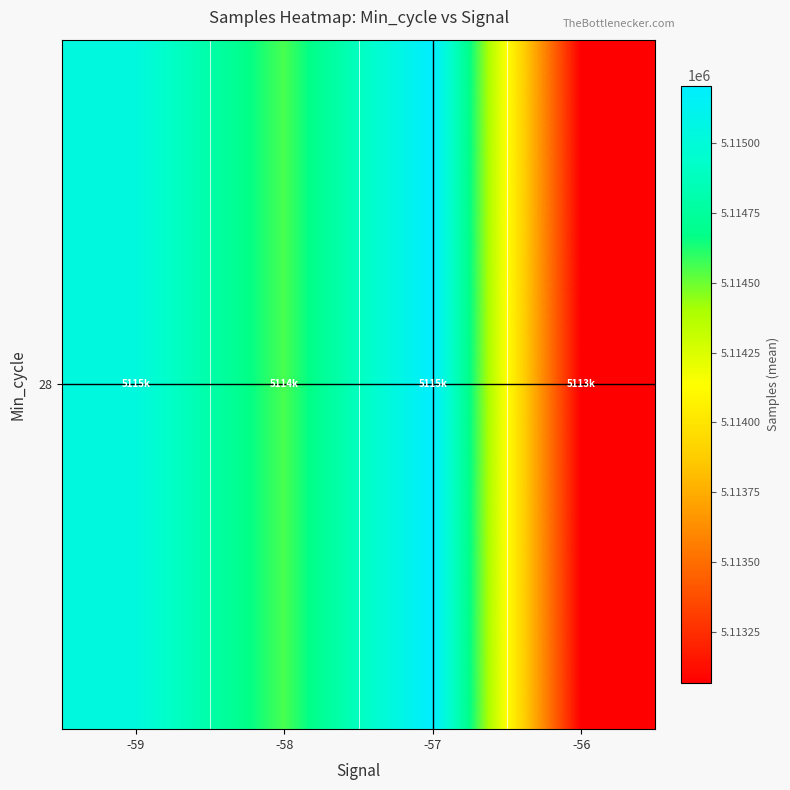

Reading left to right, list all the values displayed in this chart.

5115033.0	5114556.9	5115207.1	5113065.0